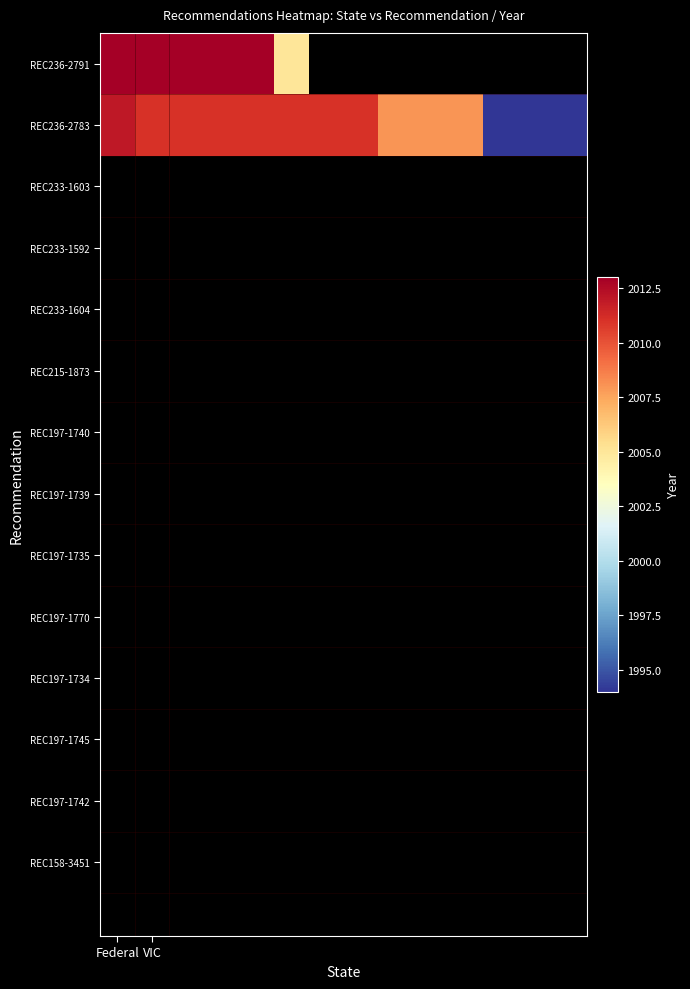

Which series has the largest range (max minus min)?

REC236-2783